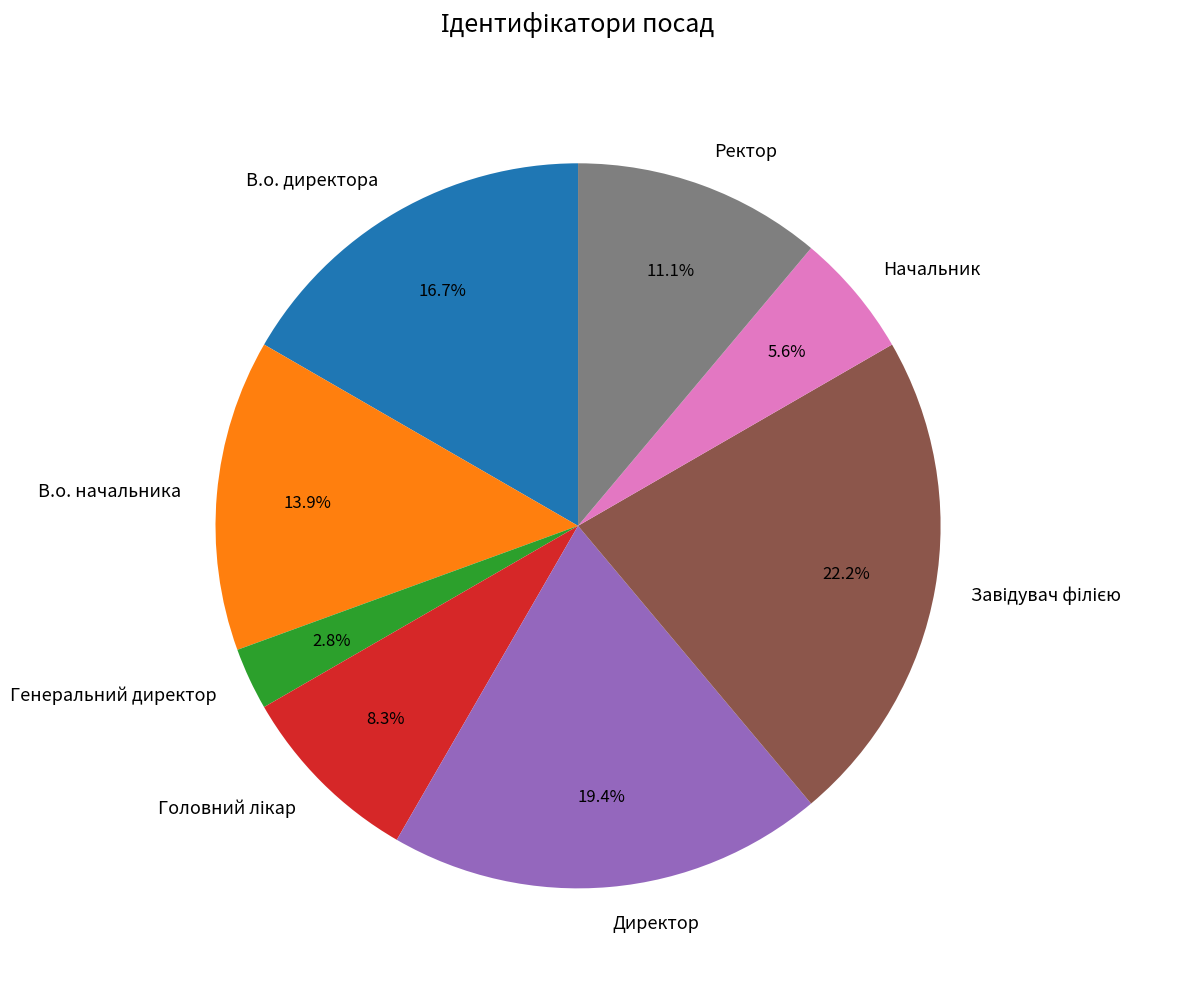

Does В.о. начальника account for over 50% of the chart?

No